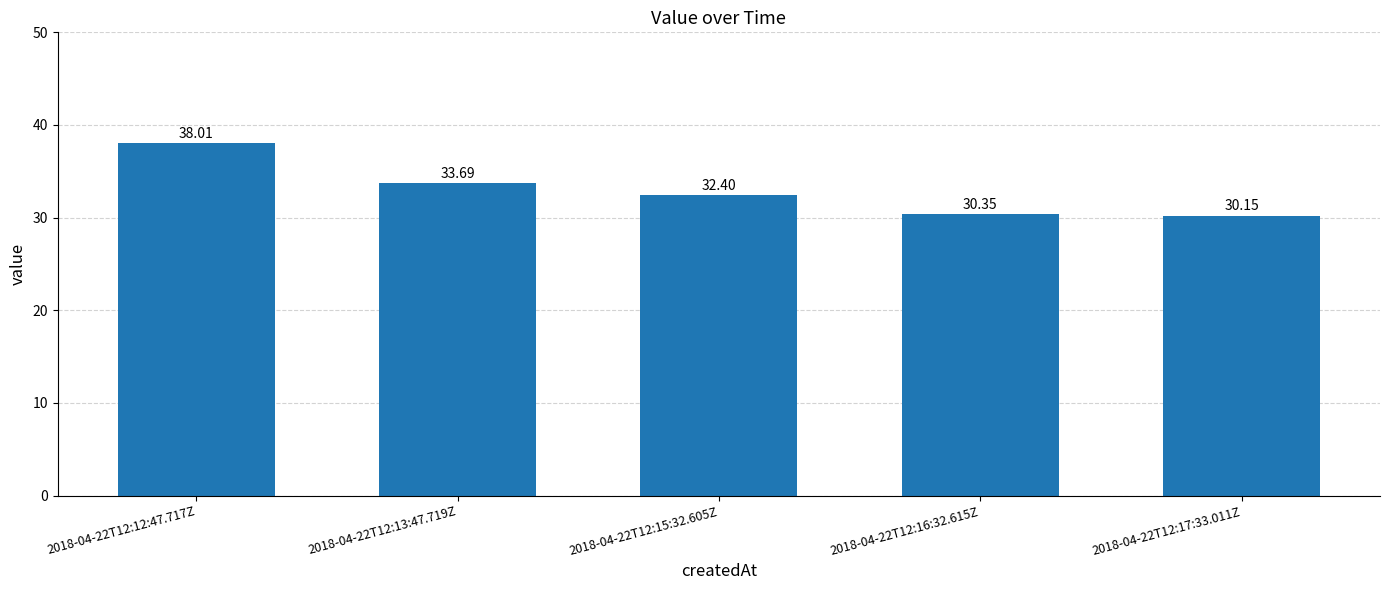

Approximately how many times larger is the value at 2018-04-22T12:17:33.011Z compared to 2018-04-22T12:16:32.615Z?

1.0